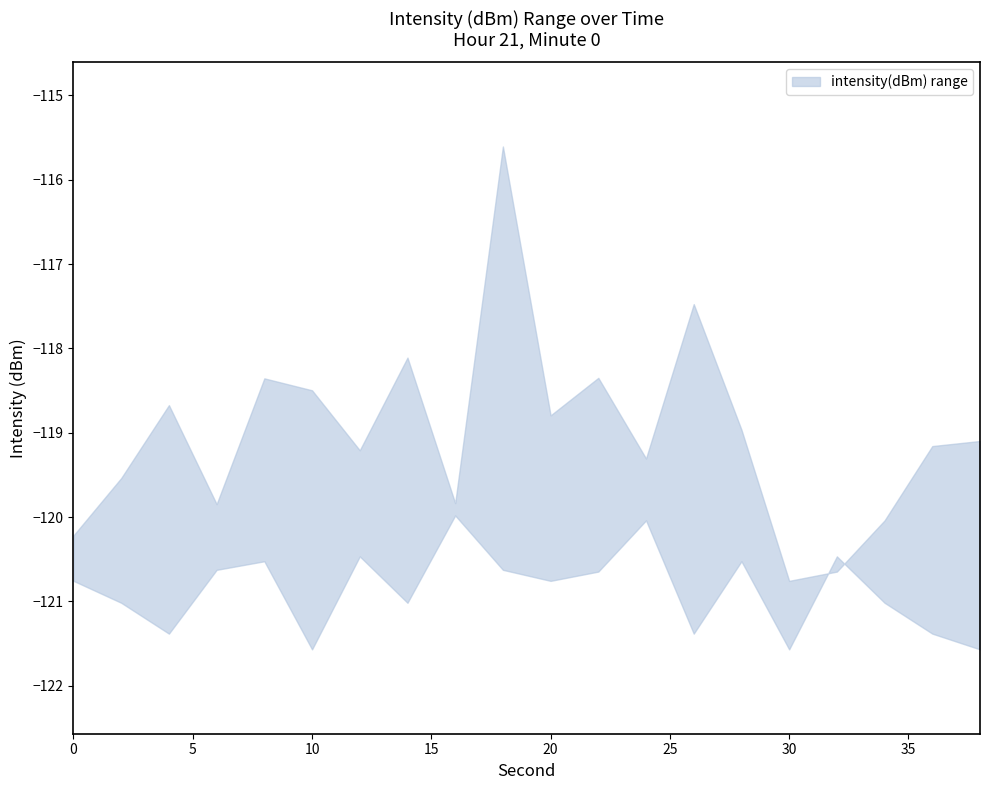

Does the chart have visible grid lines?

No